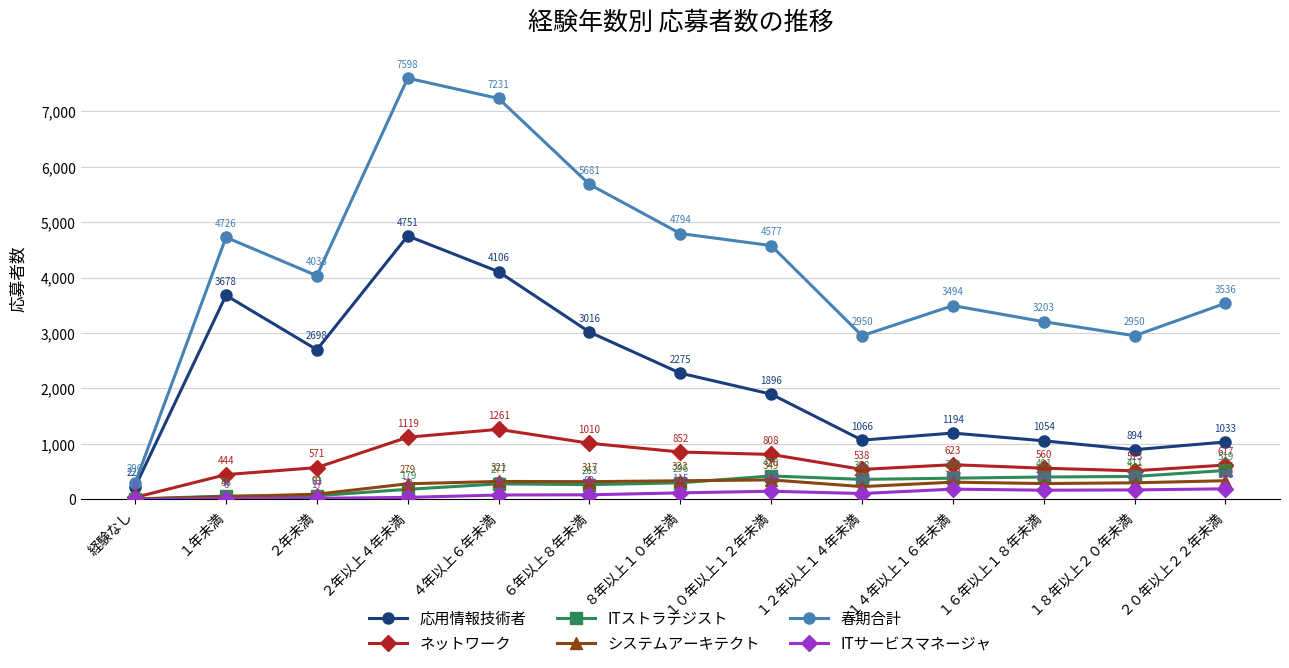

What are all the series names shown in the legend?

応用情報技術者, ネットワーク, ITストラテジスト, システムアーキテクト, 春期合計, ITサービスマネージャ